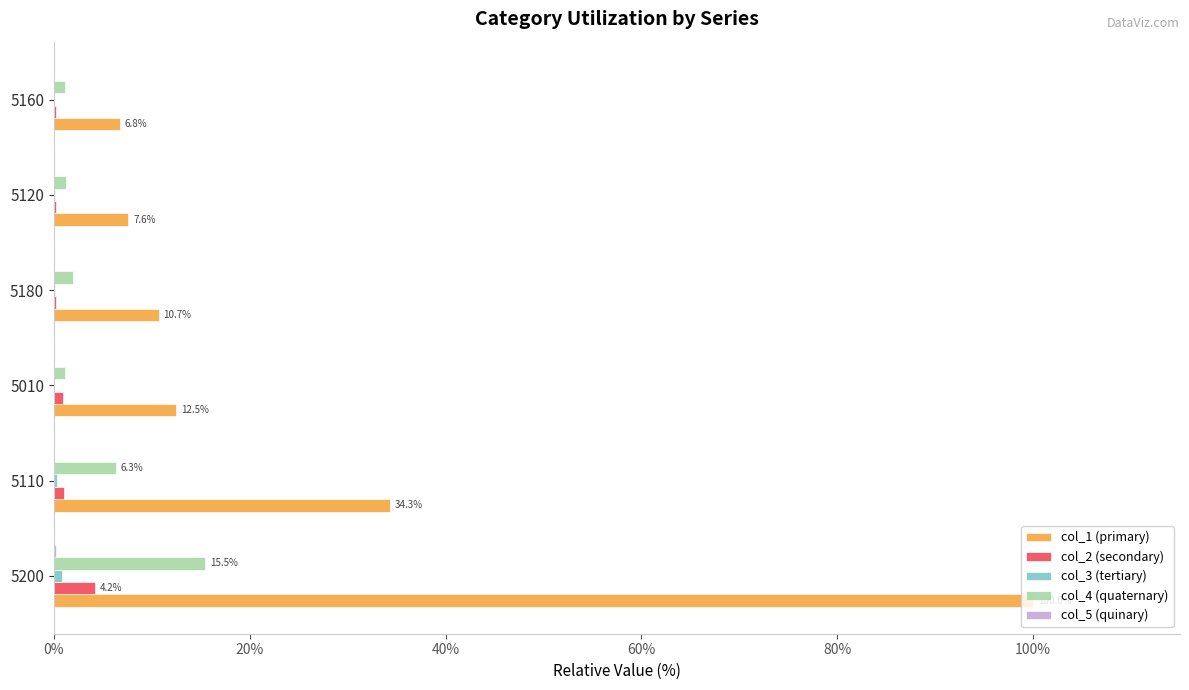

True or false: col_2 (secondary) has a value of 1.1 at 5110.

True